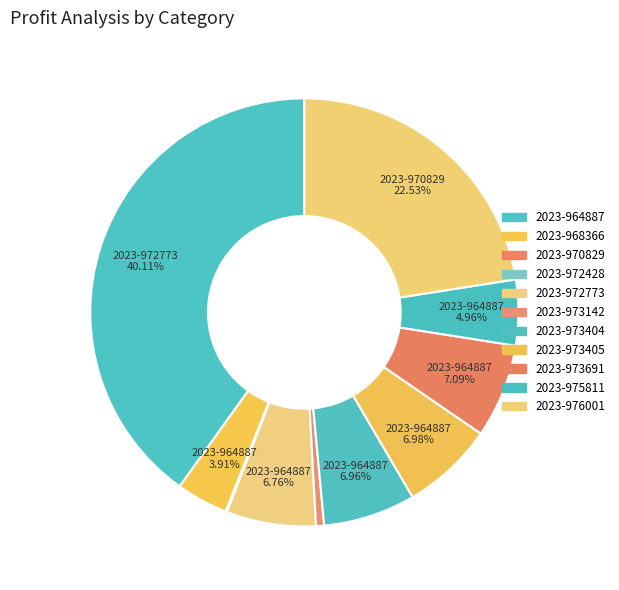

What percentage is the 2023-975811 slice, to the nearest percent?

5%